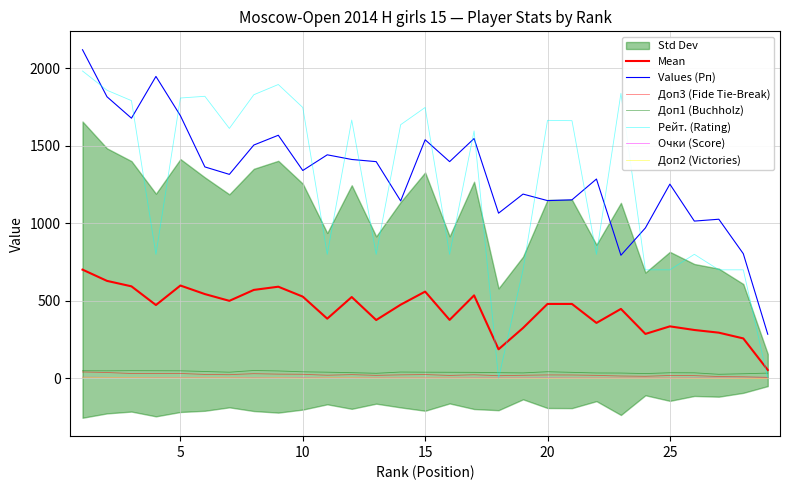

The Доп1 (Buchholz) series shows 43.0 at 10. True or false?

True